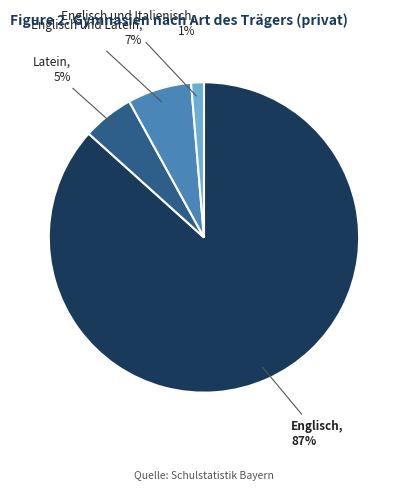

To the nearest percent, what is the average slice percentage?

25%